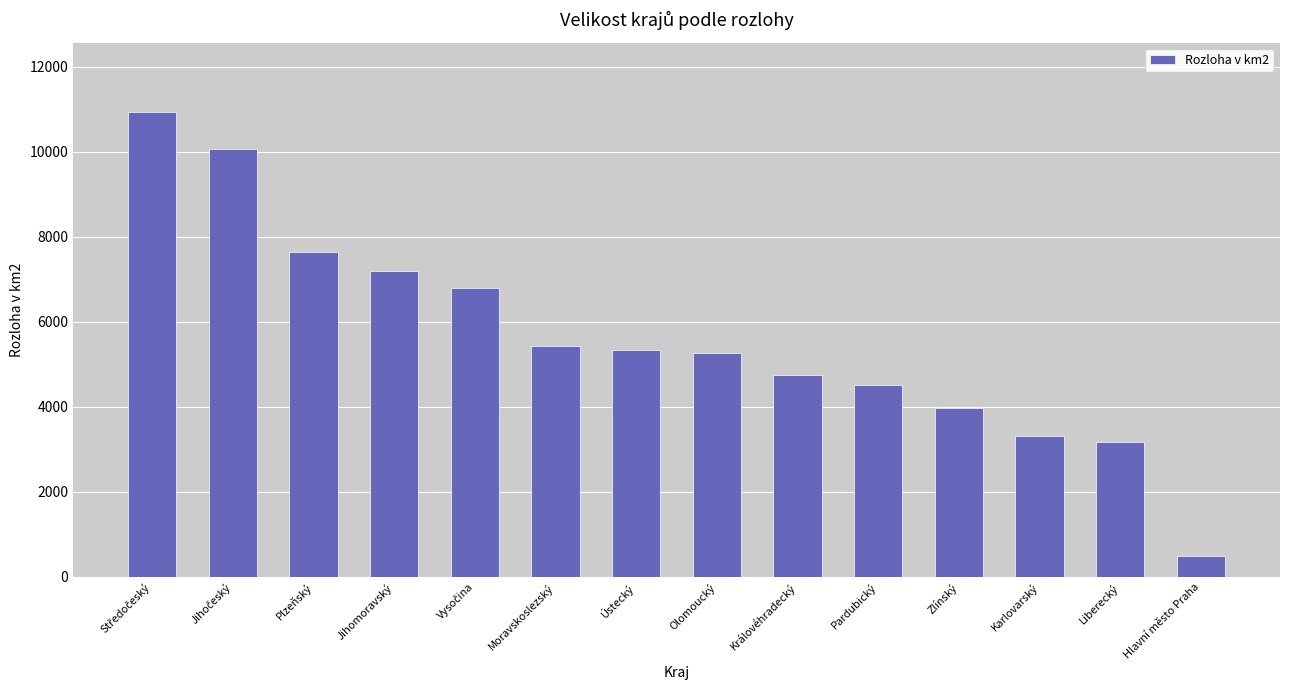

What value does the data have at Hlavní město Praha?

496.2